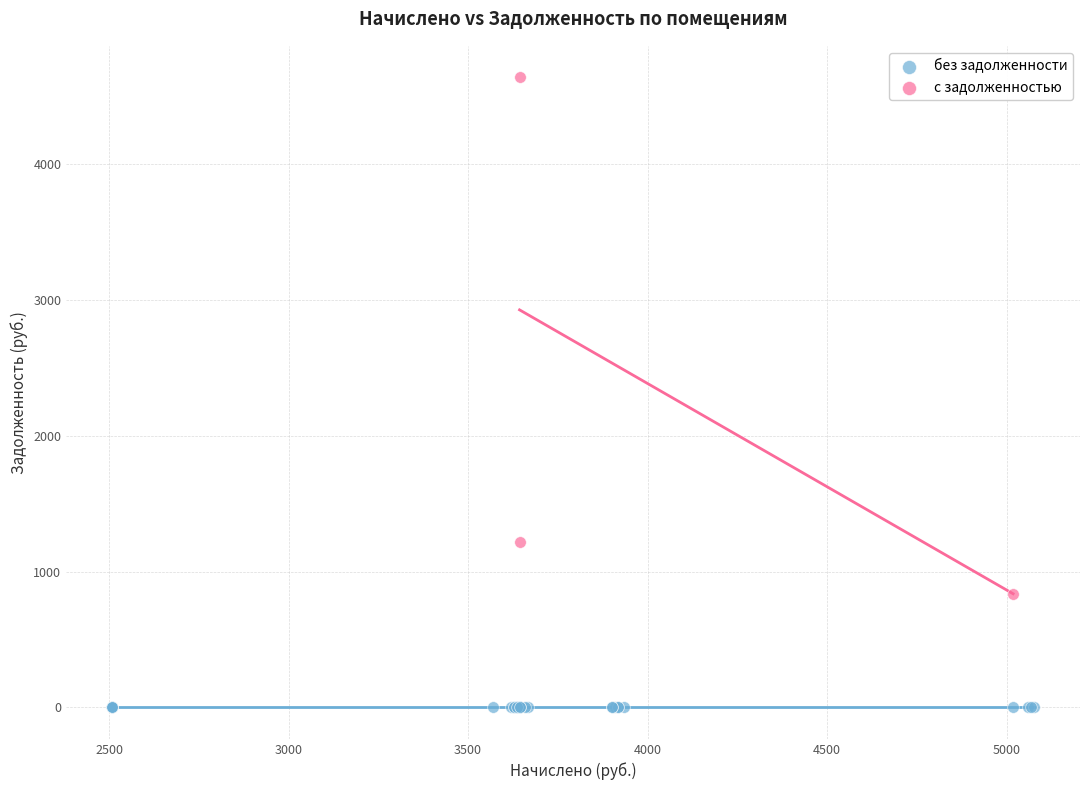

What are all the series names shown in the legend?

без задолженности, с задолженностью